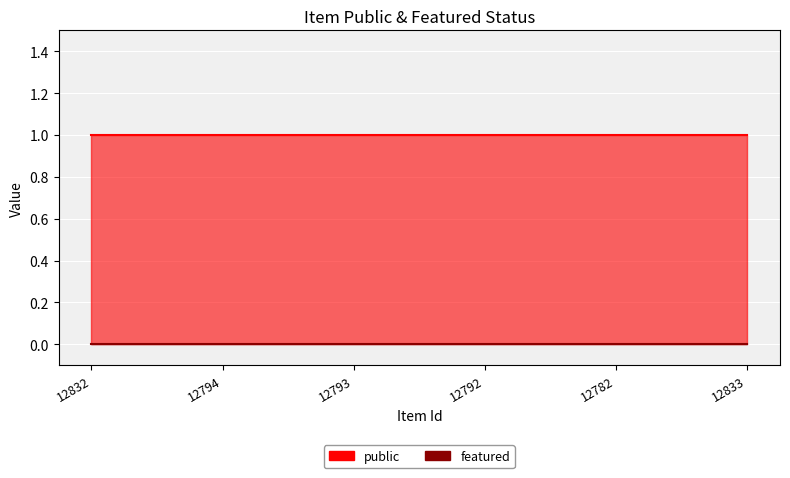

What is the label of the 6th point from the right?

12832